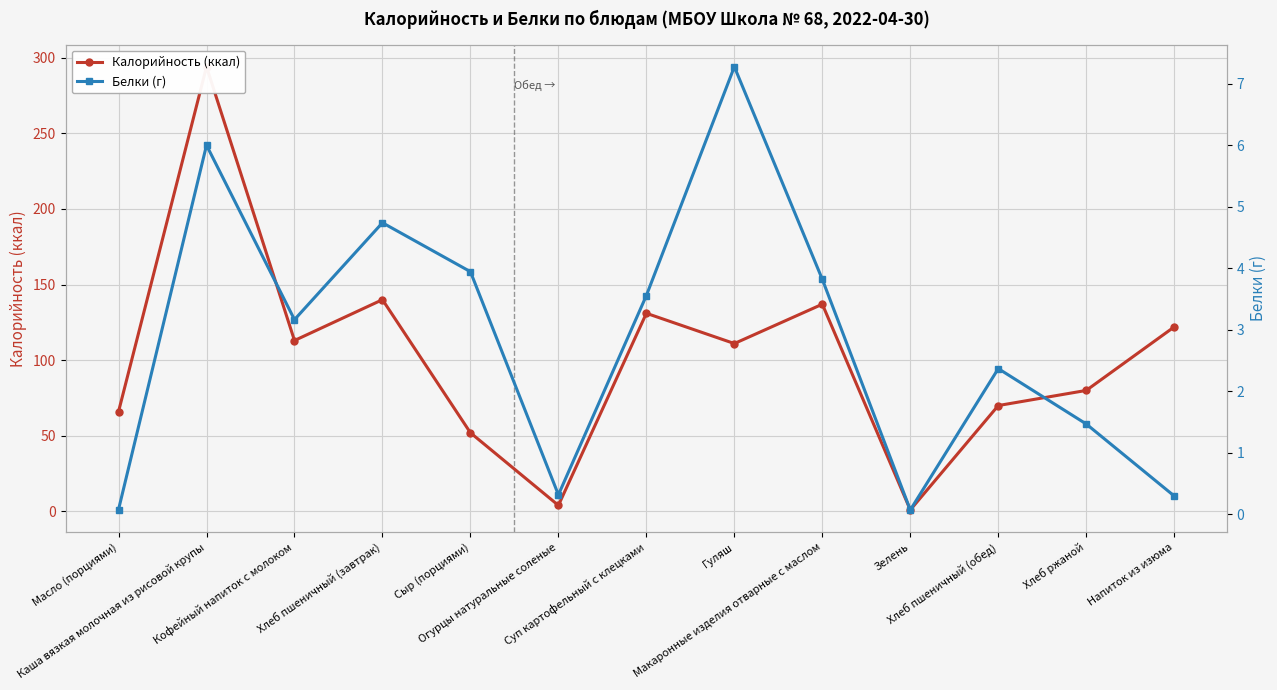

What is the value of the Белки (г) point at the 7th from the left?

3.6